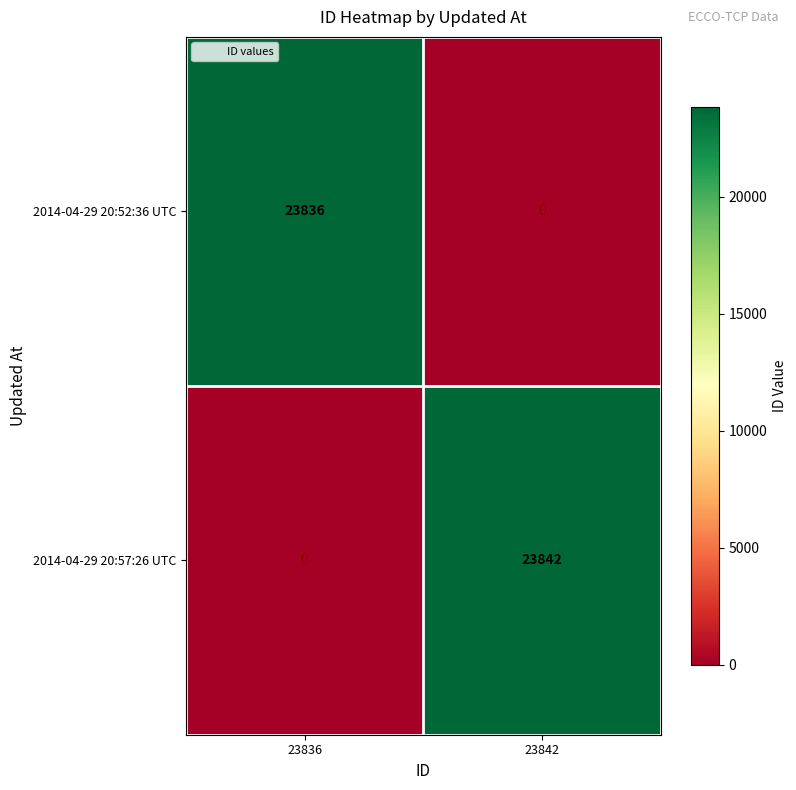

List the series in order of their overall mean, highest first.

2014-04-29 20:57:26 UTC, 2014-04-29 20:52:36 UTC